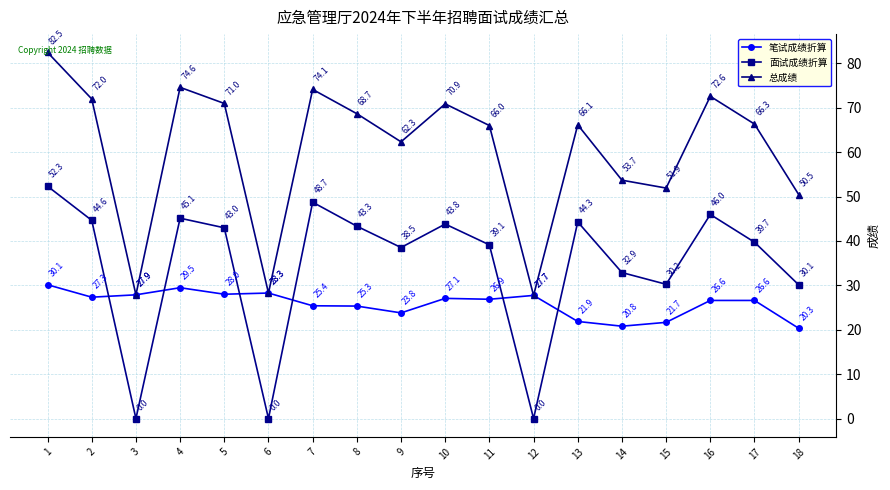

Where does the 总成绩 series first go above 66?

1